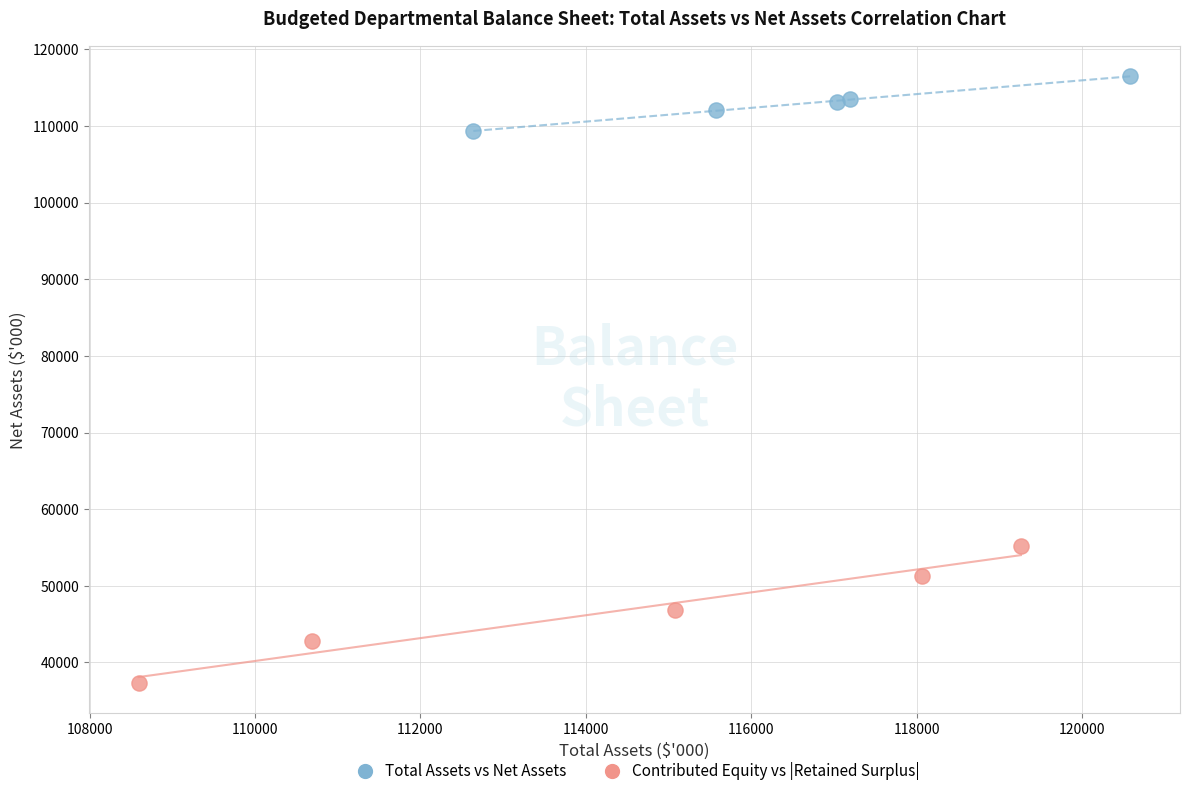

Which series contains the highest Y value?

Total Assets vs Net Assets